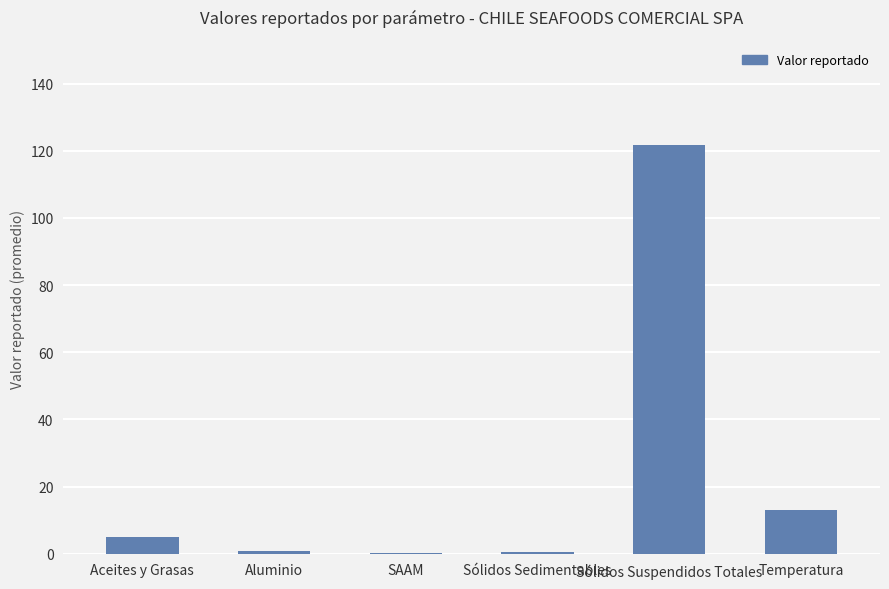

Which category has the highest value across all series?

Sólidos Suspendidos Totales